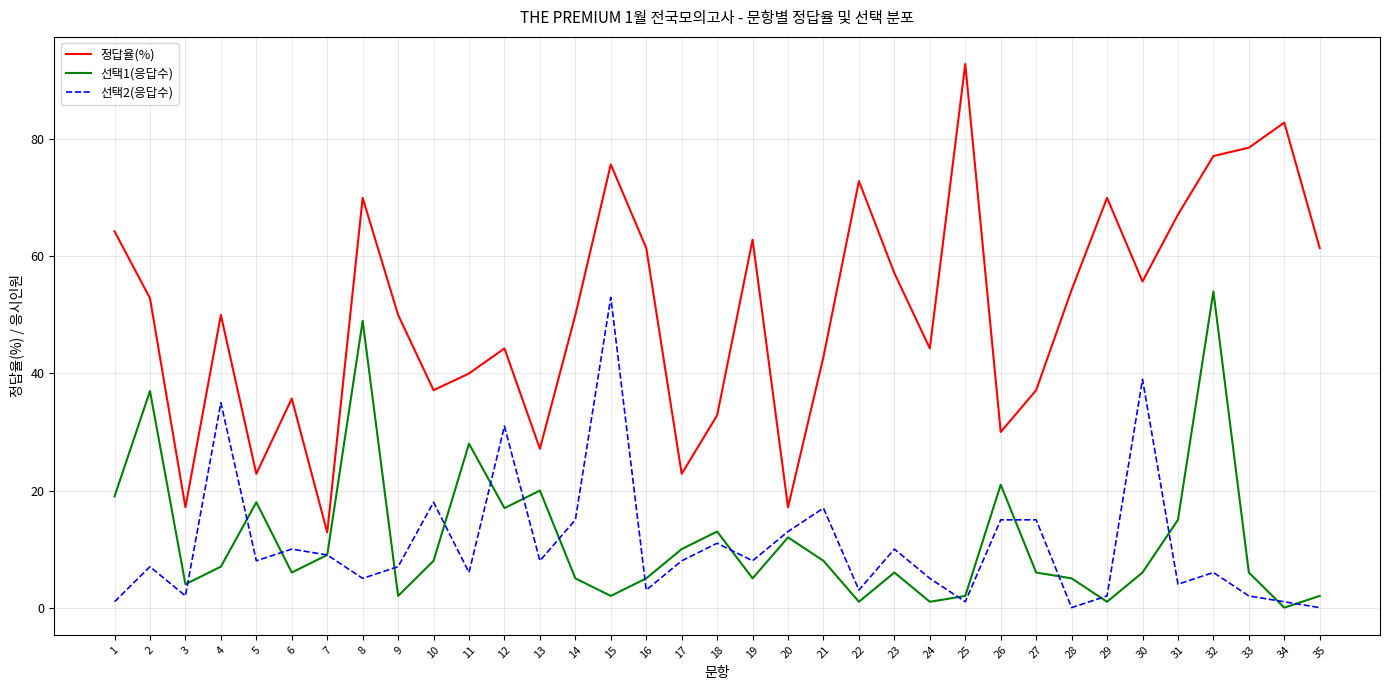

At which label does 선택2(응답수) reach its peak?

15